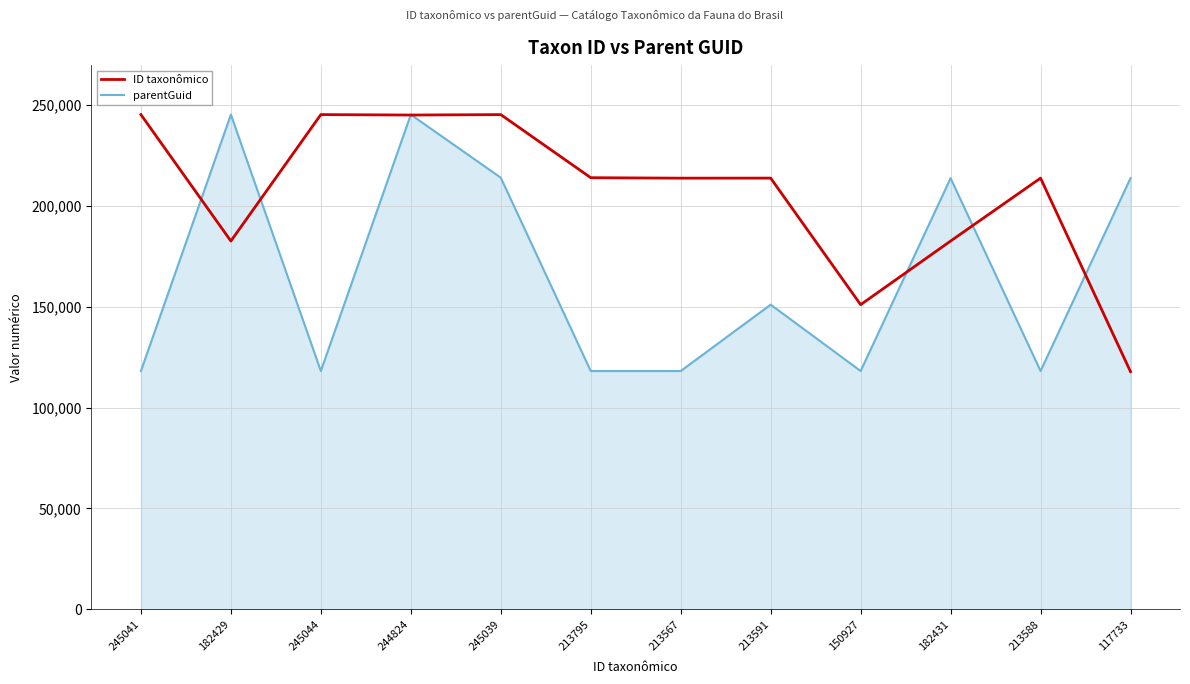

Which series has the largest total across all categories?

ID taxonômico